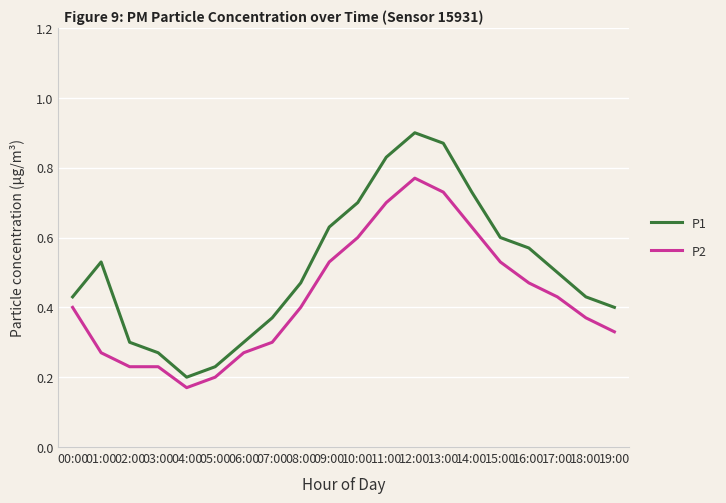

At which label is P1 closest to 0?

04:00